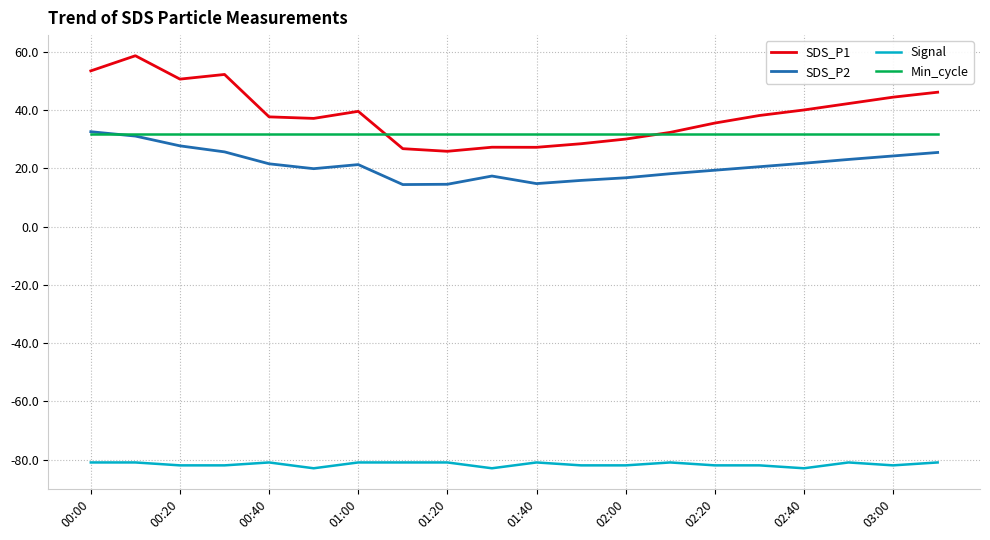

What is the difference between the second highest and minimum values in the SDS_P1 series?

27.6